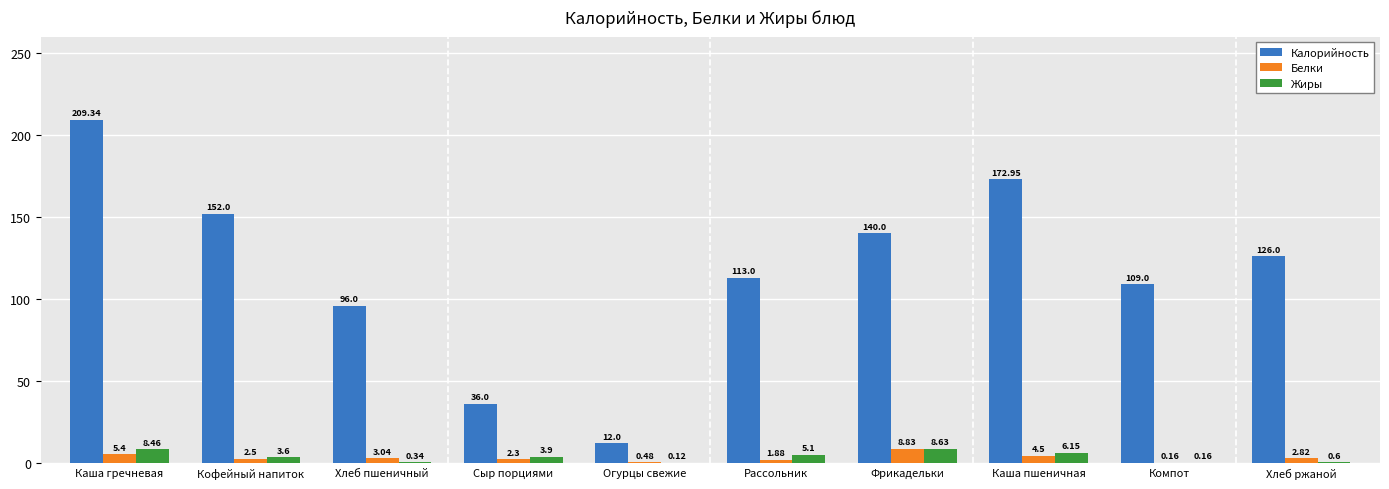

What is the sum of the Калорийность values at Компот and Рассольник?

222.0